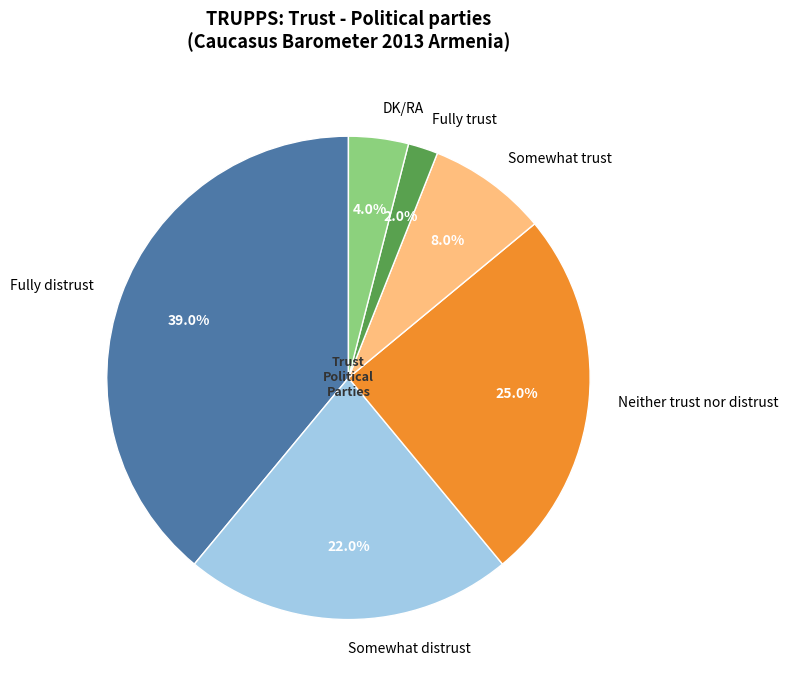

To the nearest percent, what is the average slice percentage?

17%